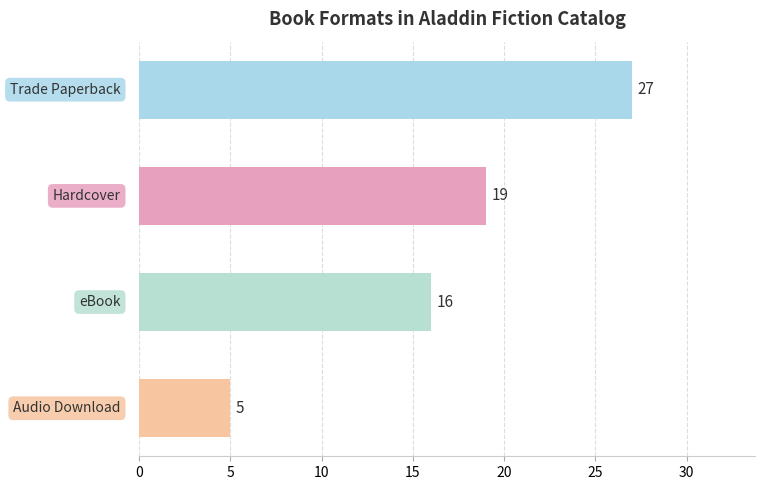

What is the average value?

17